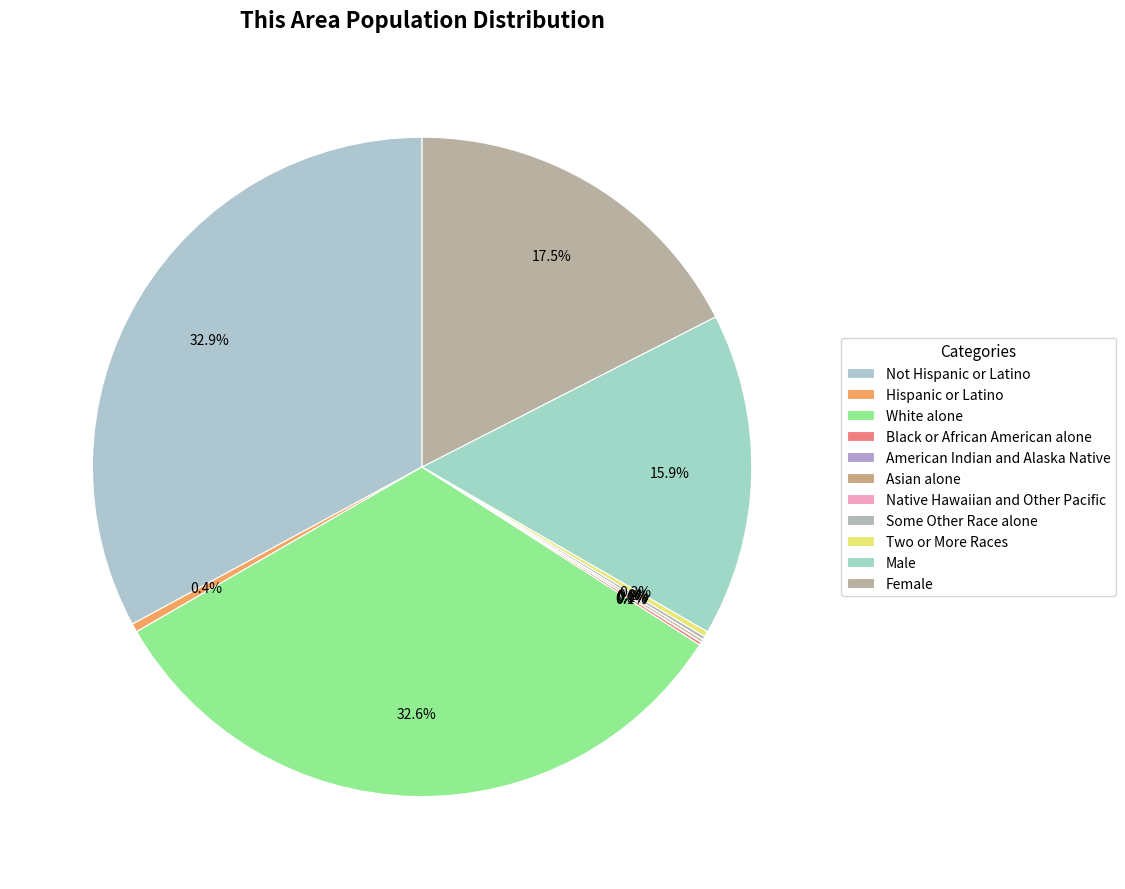

Is there any slice that represents more than half of the pie?

No